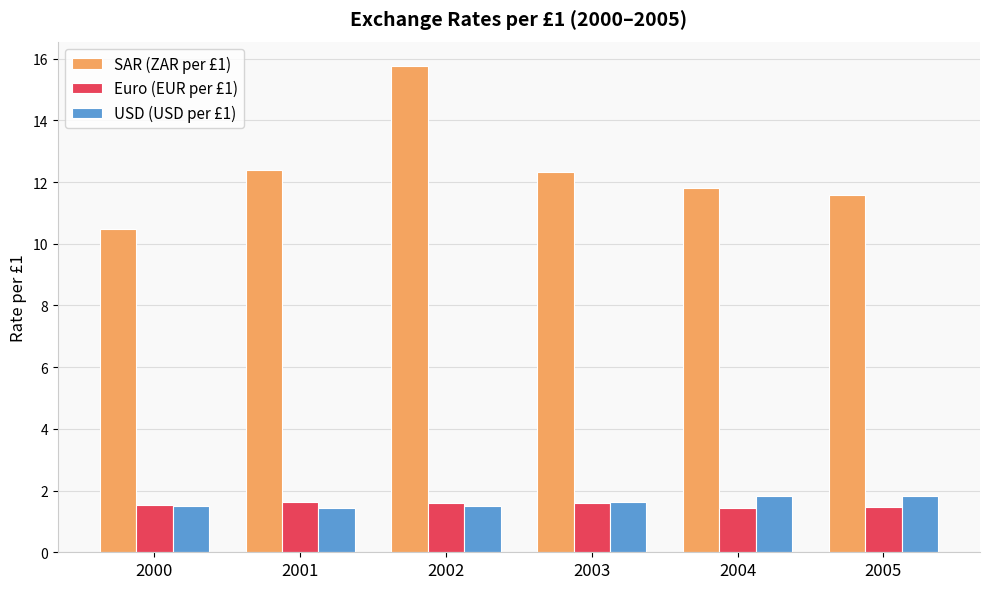

Where does the SAR (ZAR per £1) series first go above 12?

2001